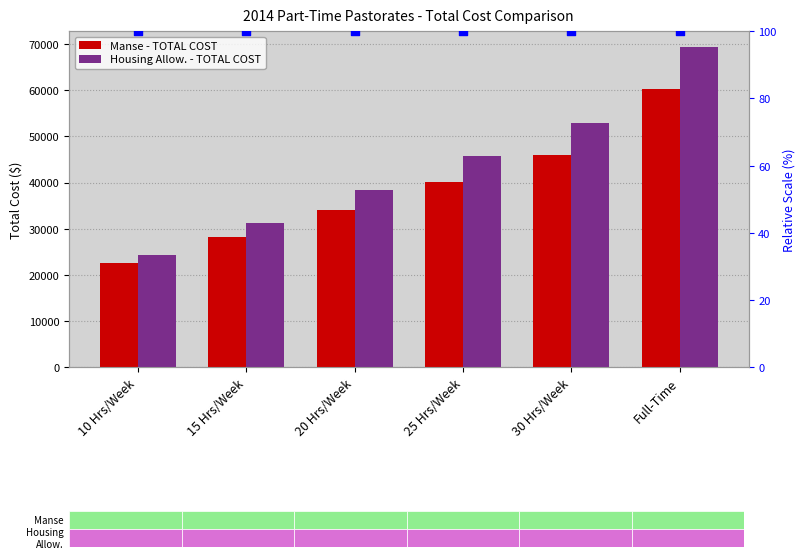

Which series reaches the minimum Y coordinate?

percentile rank